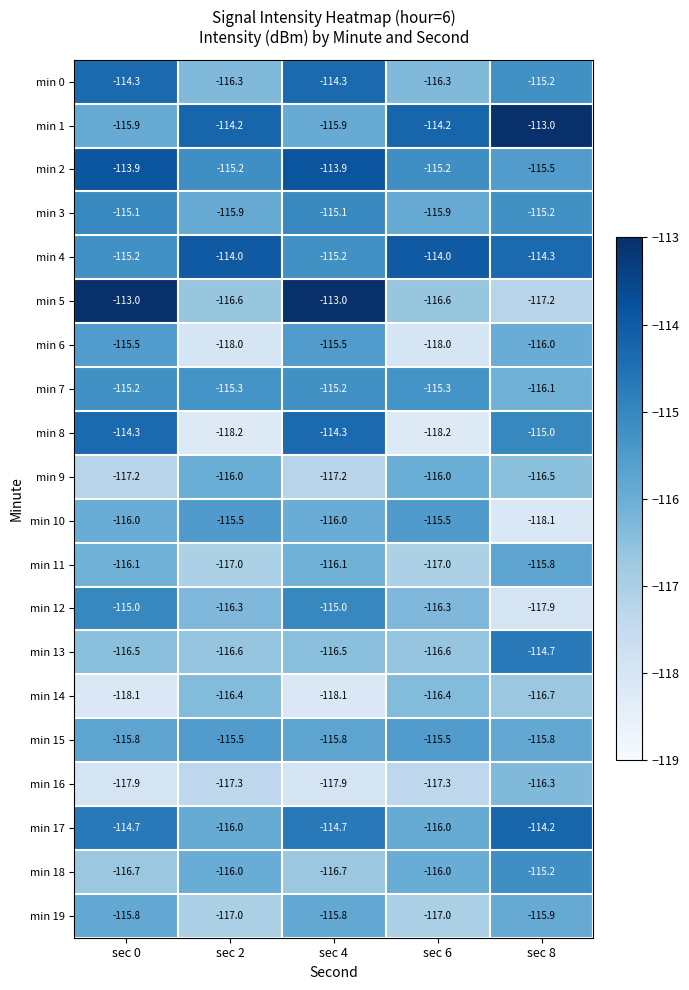

The value of min 12 at sec 2 is -153.3. True or false?

False